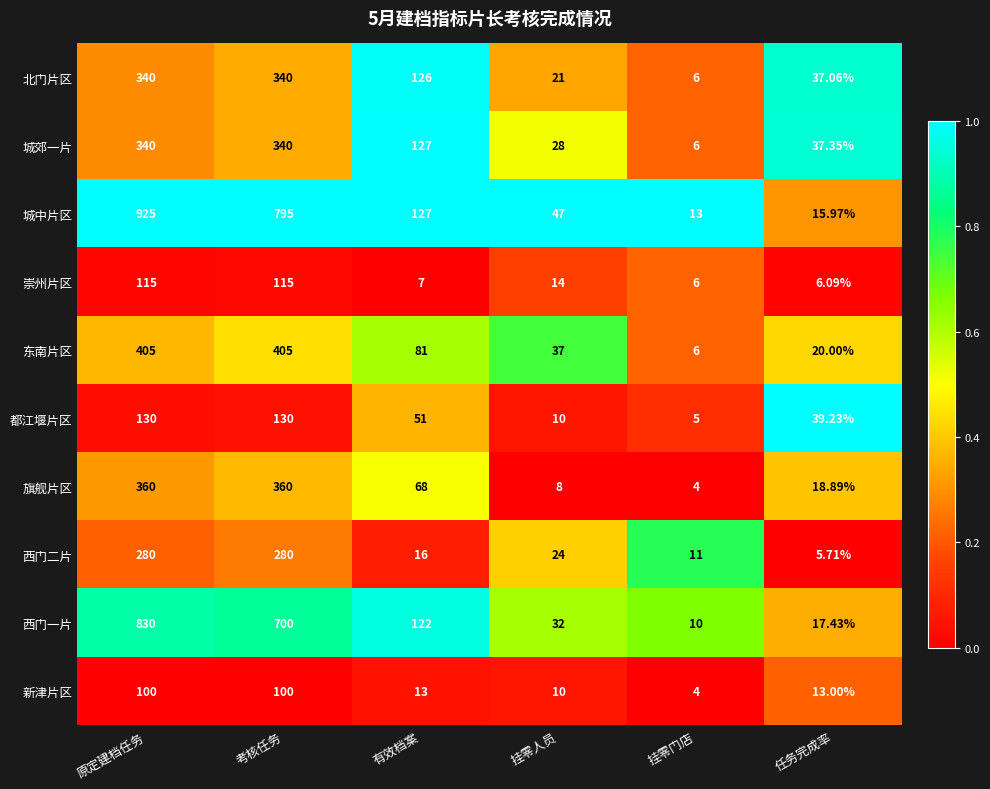

What is the spread (max minus min) of values at 考核任务?

695.0